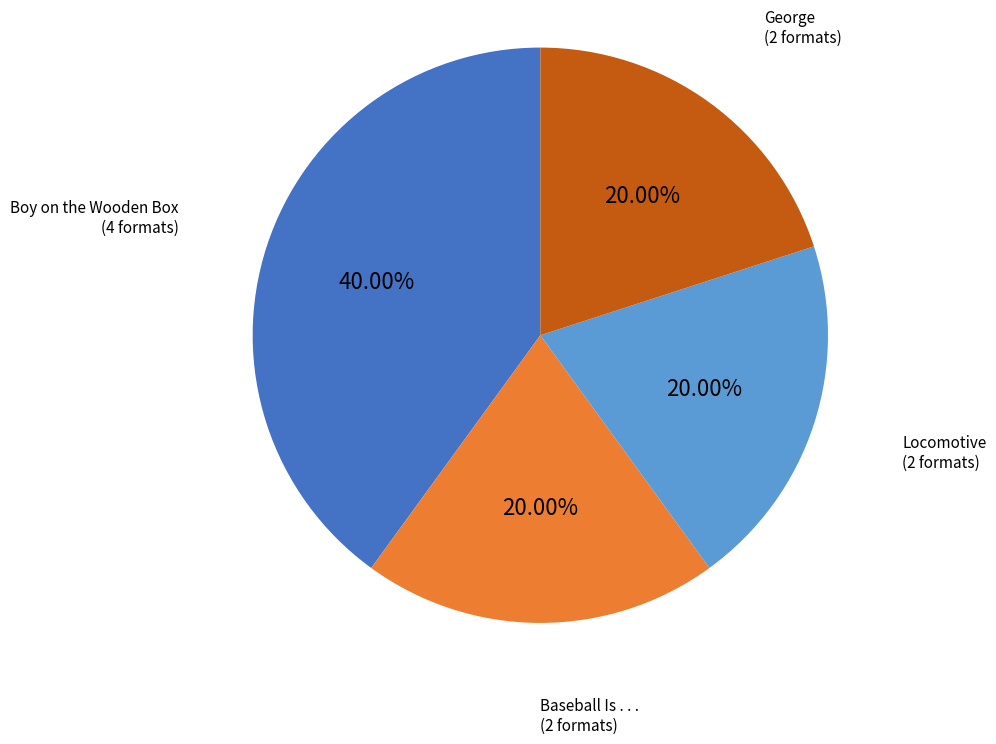

Is it true that Locomotive is 20% of the pie?

True